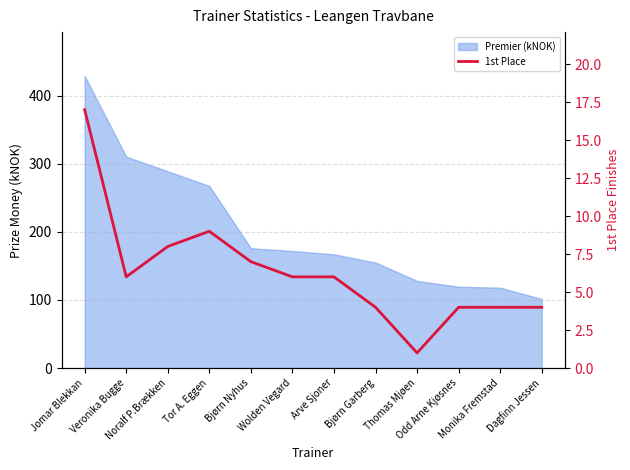

What is the smallest value displayed?

1